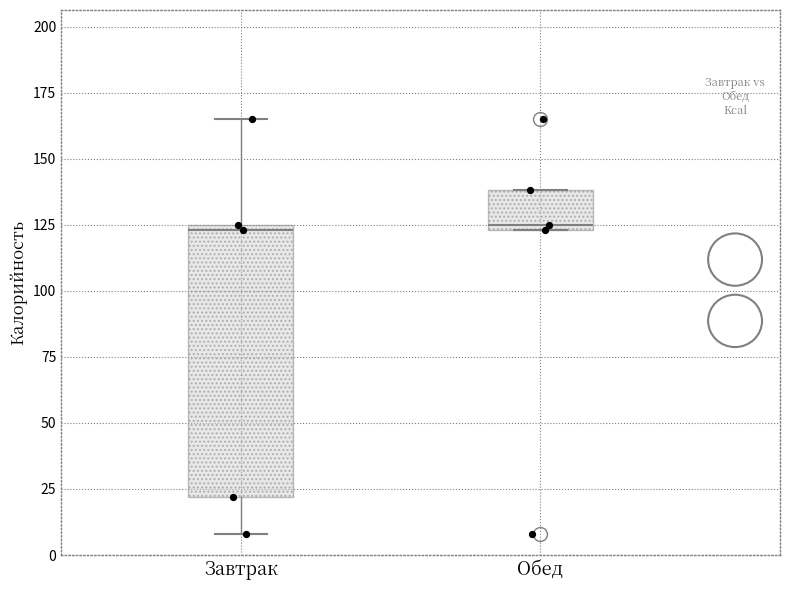

Reading left to right, read every box against the y-axis: the position of its median line, the range the box covers, and the ends of its whiskers. The values are not printed on the chart, so give them approximately, as read against the axis.

Завтрак: median 125 (just below the box's upper edge), box 20 to 125, whiskers 10 to 165
Обед: median 125 (just above the box's lower edge), box 125 to 140, whiskers 125 to 140